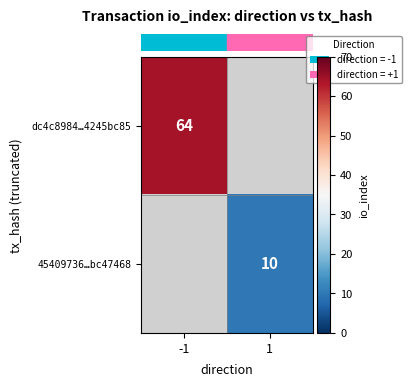

List the series in order of their overall mean, highest first.

row_0, row_1